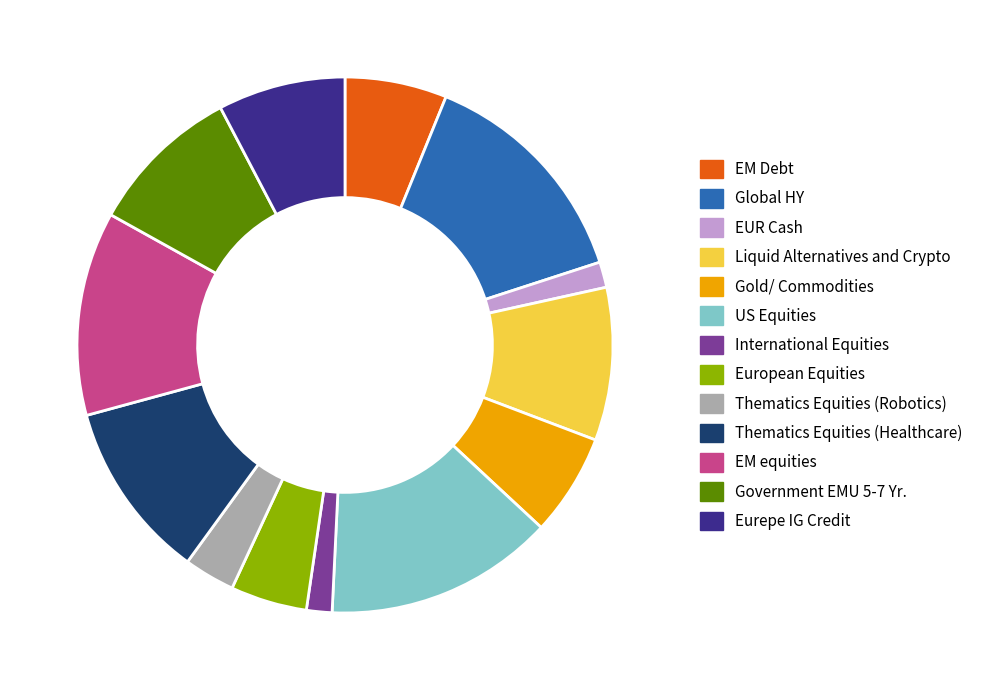

Is there any slice that represents more than half of the pie?

No